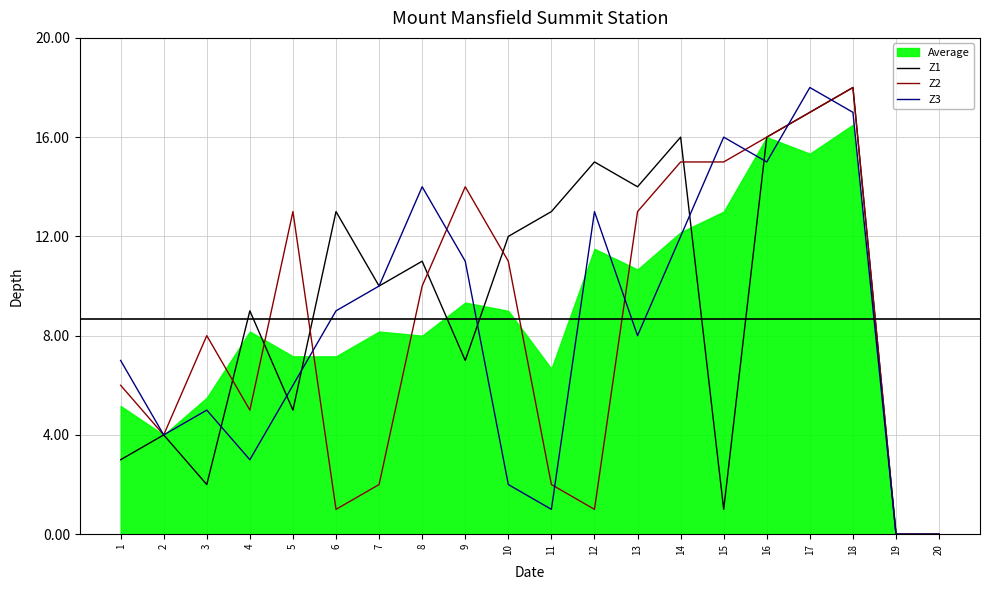

The value of Z1 at 13 is 14. True or false?

True